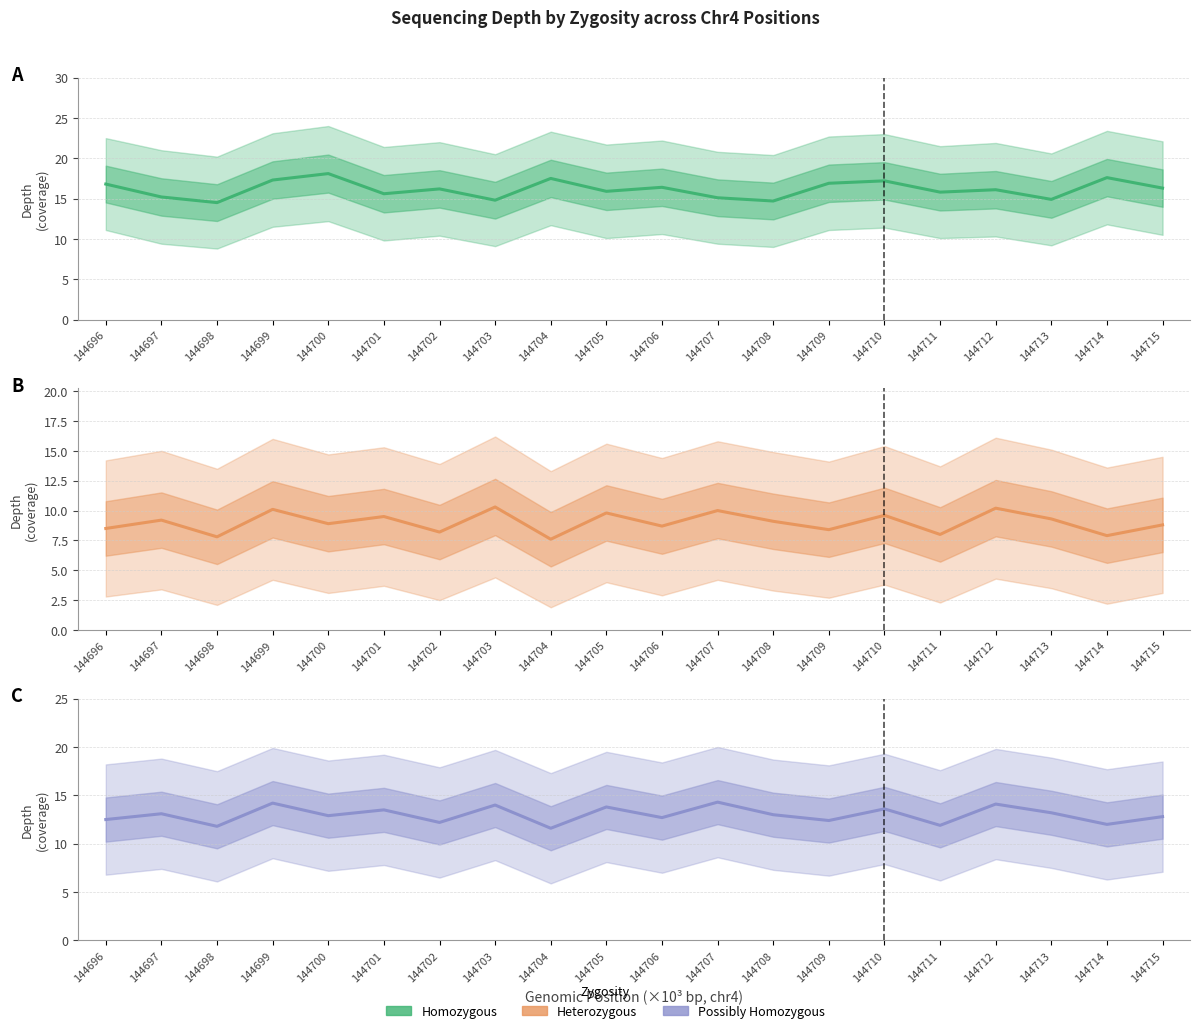

What is the value of the Homozygous point at the 12th from the left?

15.1